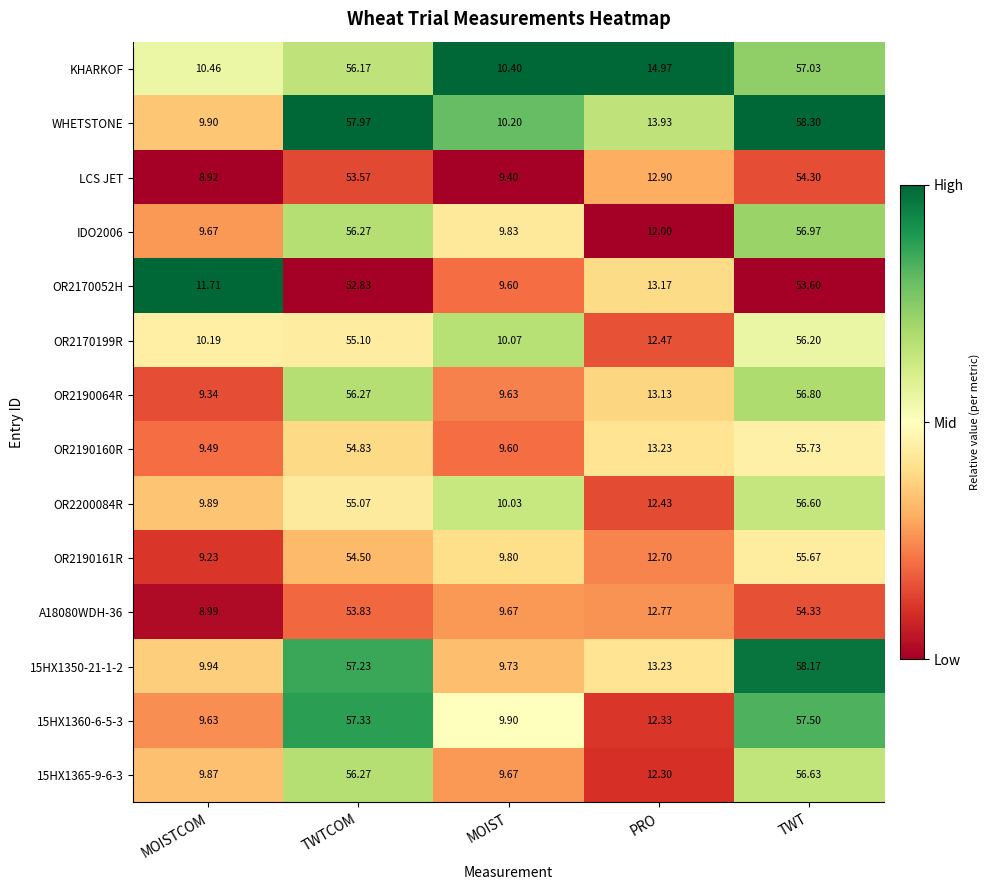

Which series has the largest total across all categories?

WHETSTONE